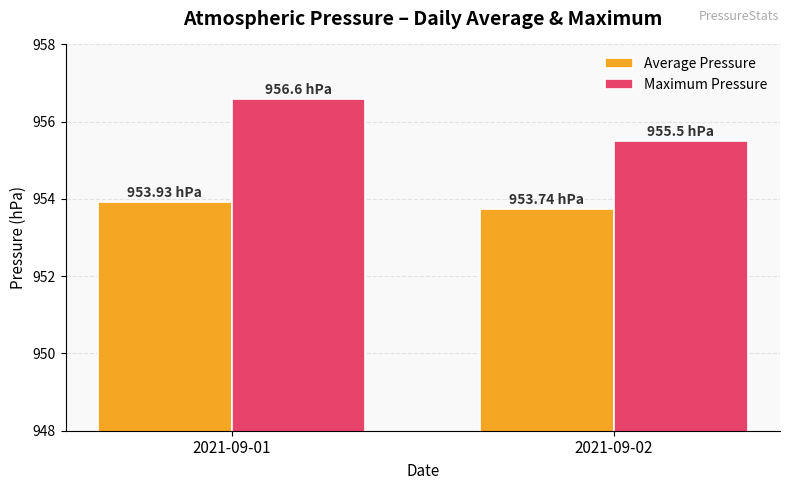

Reading right to left, what are all the values shown in this chart?

Average Pressure: 953.7	953.9
Maximum Pressure: 955.5	956.6